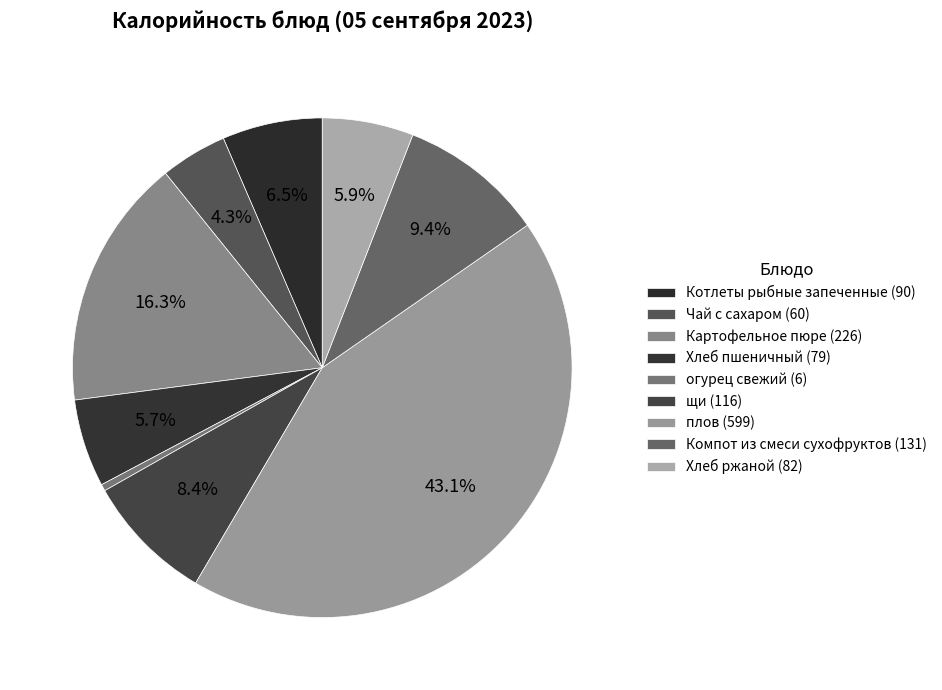

What is the smallest slice in the pie chart?

огурец свежий